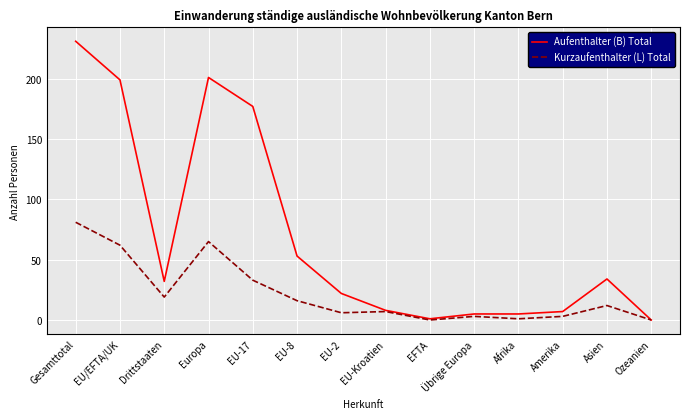

What is the spread (max minus min) of values at Amerika?

4